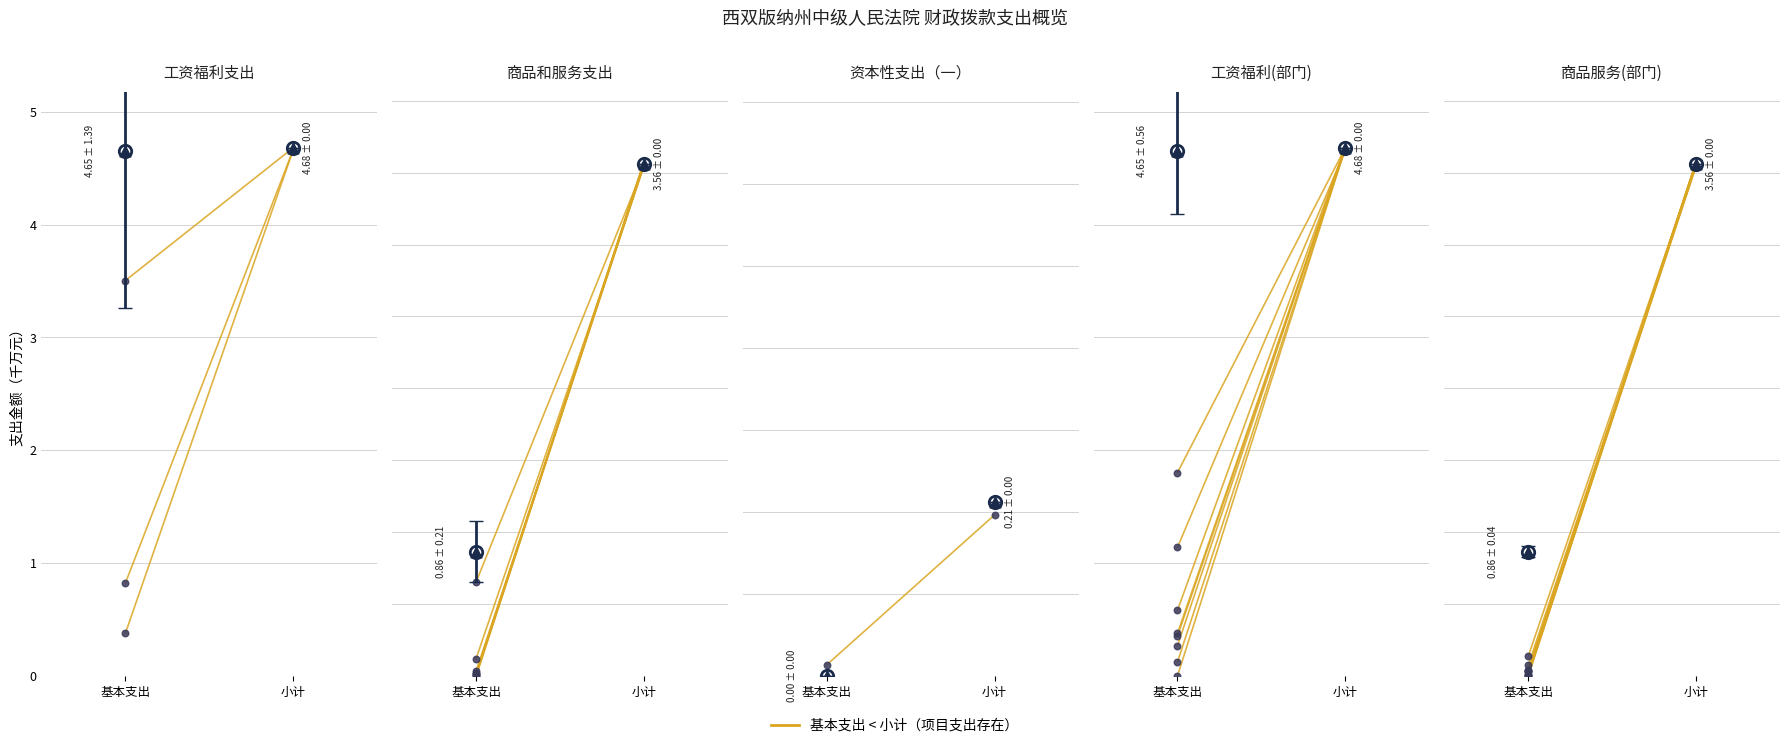

What is the change in value from 基本支出 to 小计?

+1.2